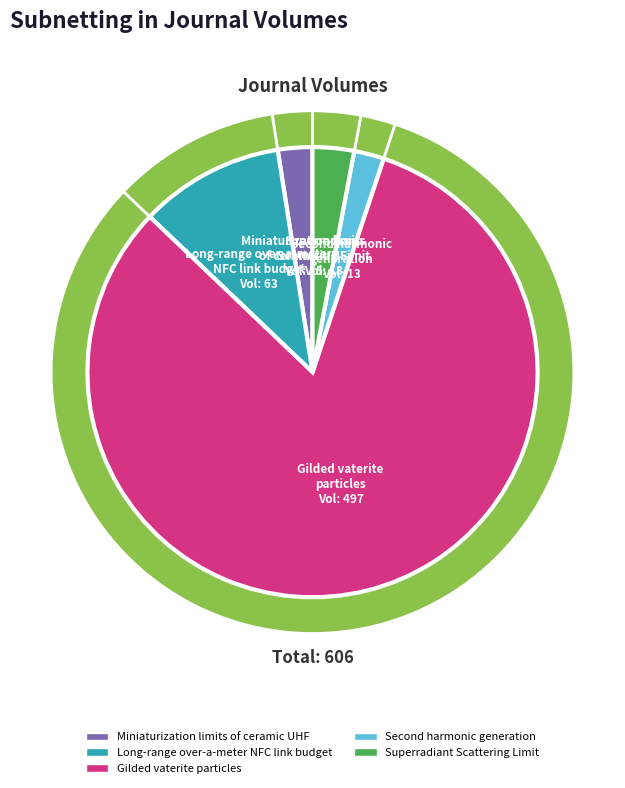

What is the total percentage of Miniaturization limits
of ceramic UHF and Superradiant
Scattering Limit?

5.4%